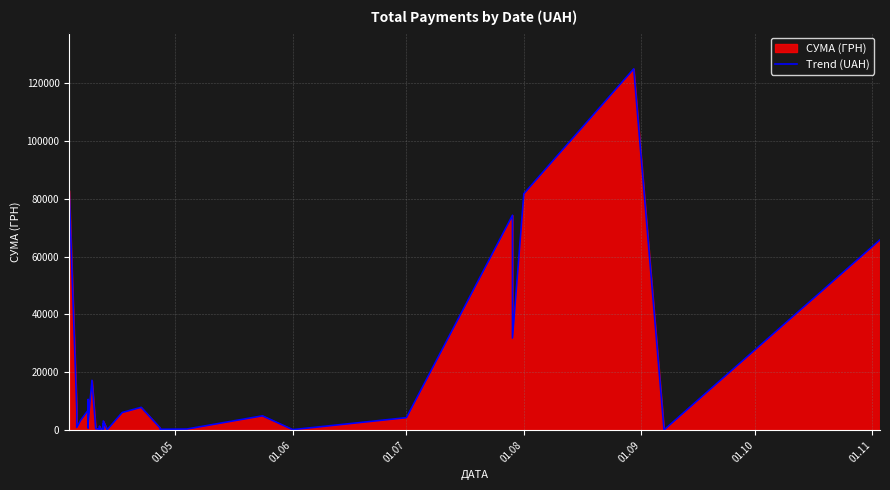

What is the greatest value displayed?

124904.8